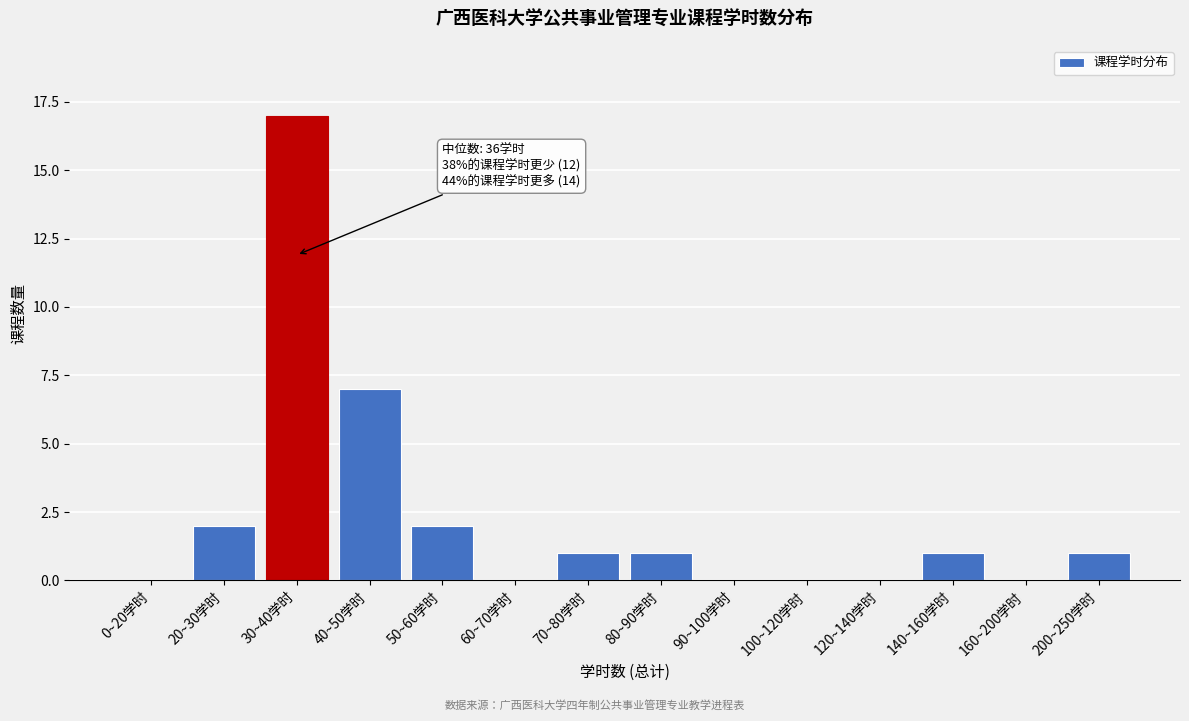

Reading left to right, transcribe all the data shown in this chart.

0~20学时=0	20~30学时=2	30~40学时=17	40~50学时=7	50~60学时=2	60~70学时=0	70~80学时=1	80~90学时=1	90~100学时=0	100~120学时=0	120~140学时=0	140~160学时=1	160~200学时=0	200~250学时=1